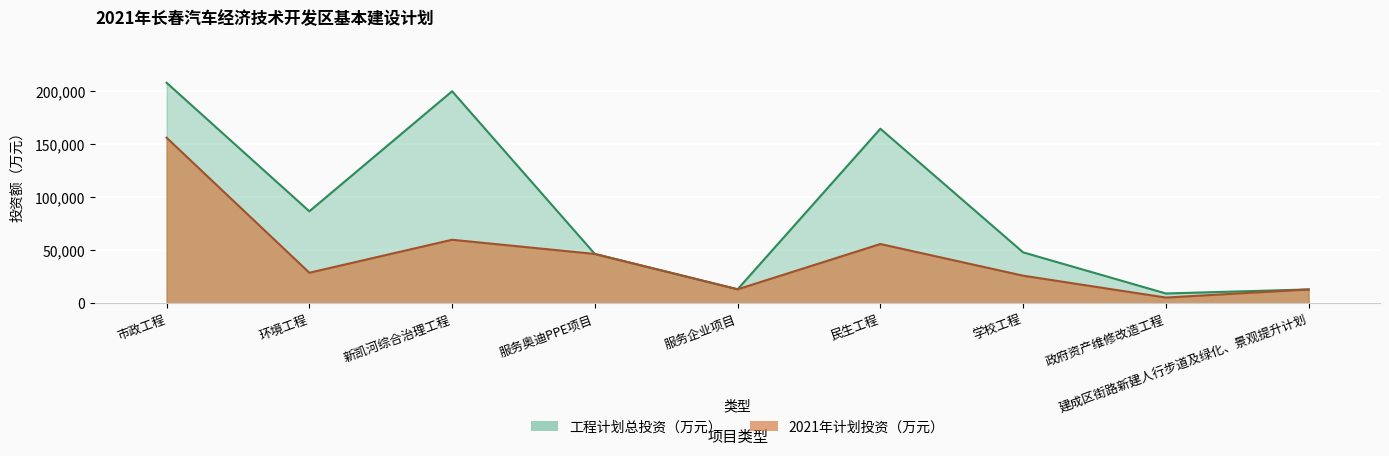

The 2021年计划投资（万元） series shows 60000 at 新凯河综合治理工程. True or false?

True